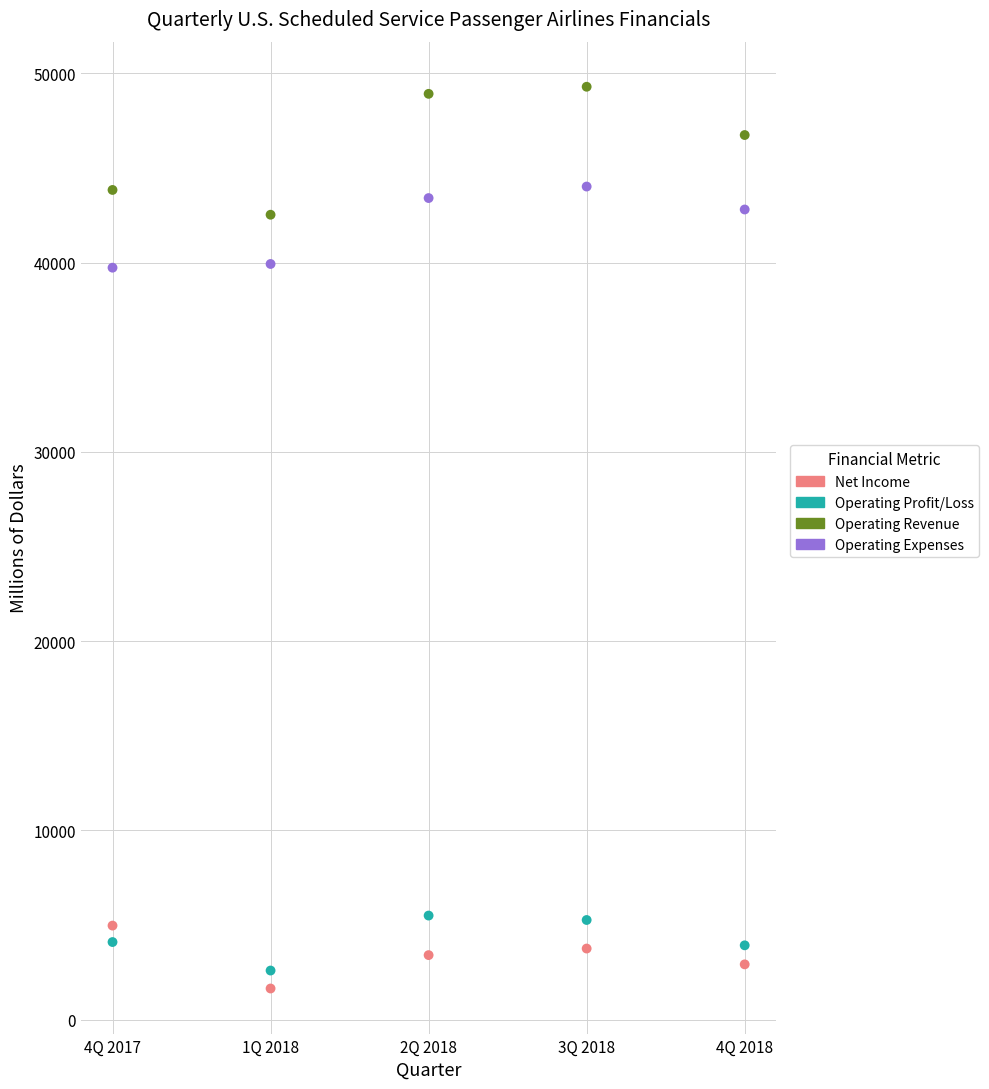

What are all the series names shown in the legend?

Net Income, Operating Profit/Loss, Operating Revenue, Operating Expenses